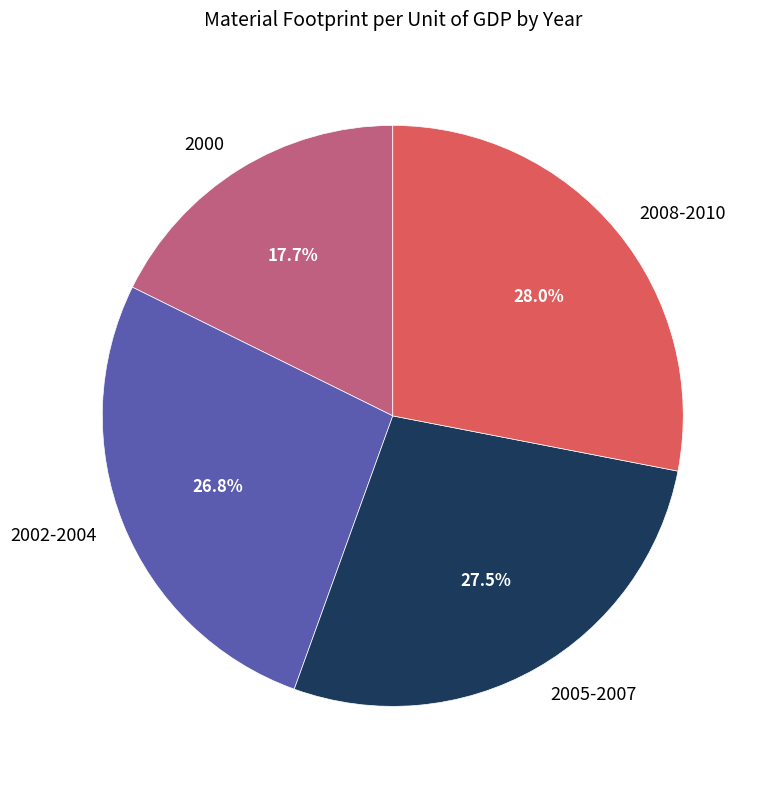

To the nearest percent, what is the difference between the largest and smallest slice percentages?

10%